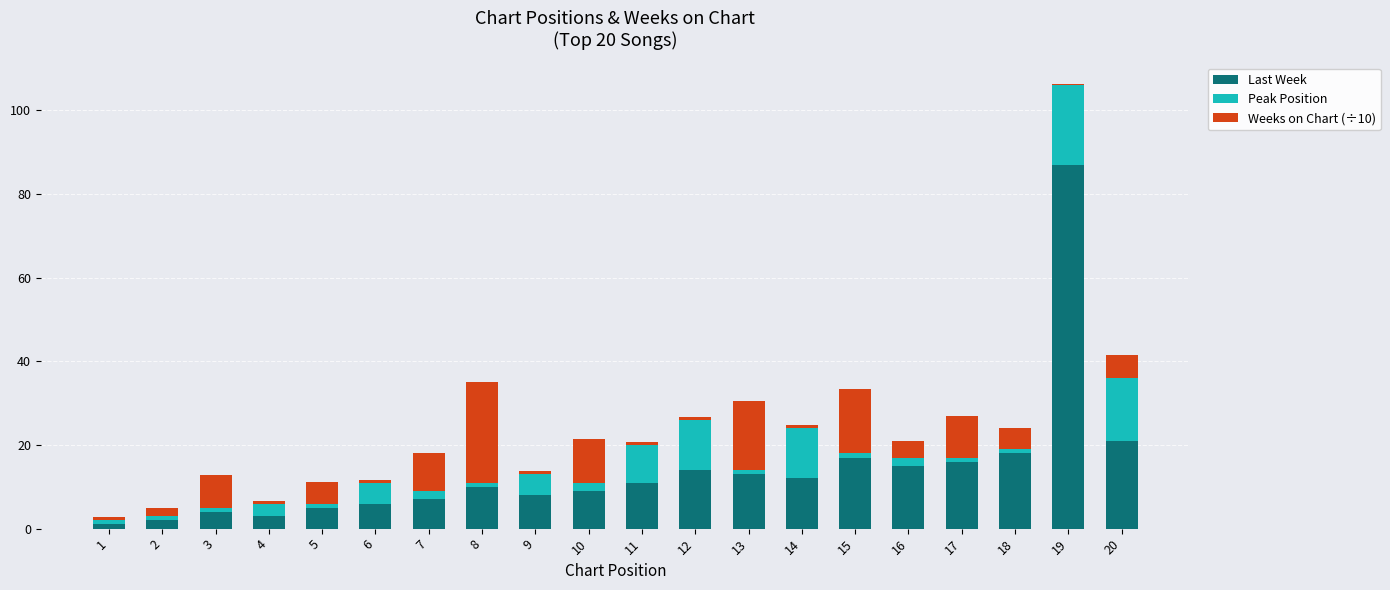

How many series are shown in this chart?

3